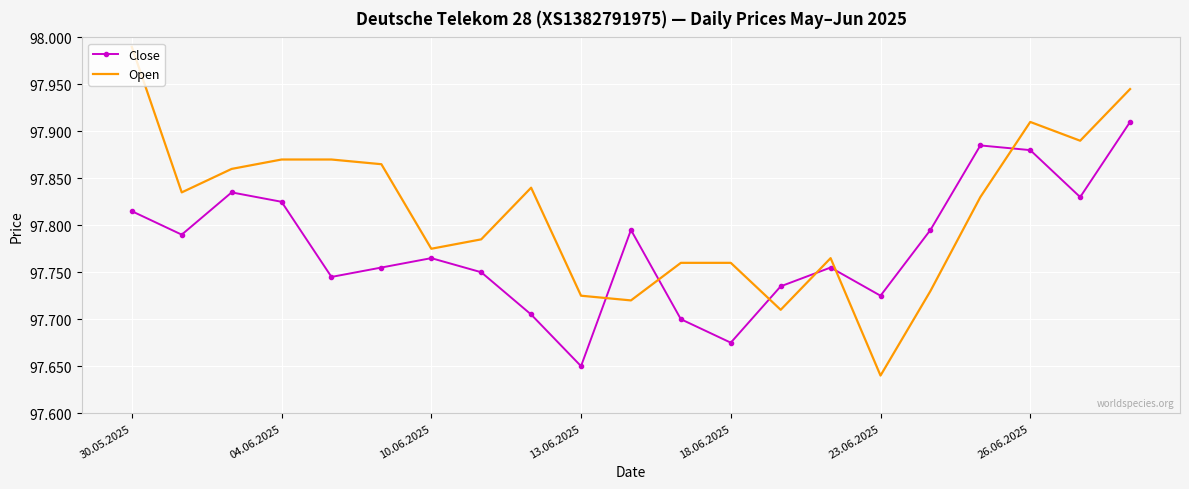

What are all the series names shown in the legend?

Close, Open